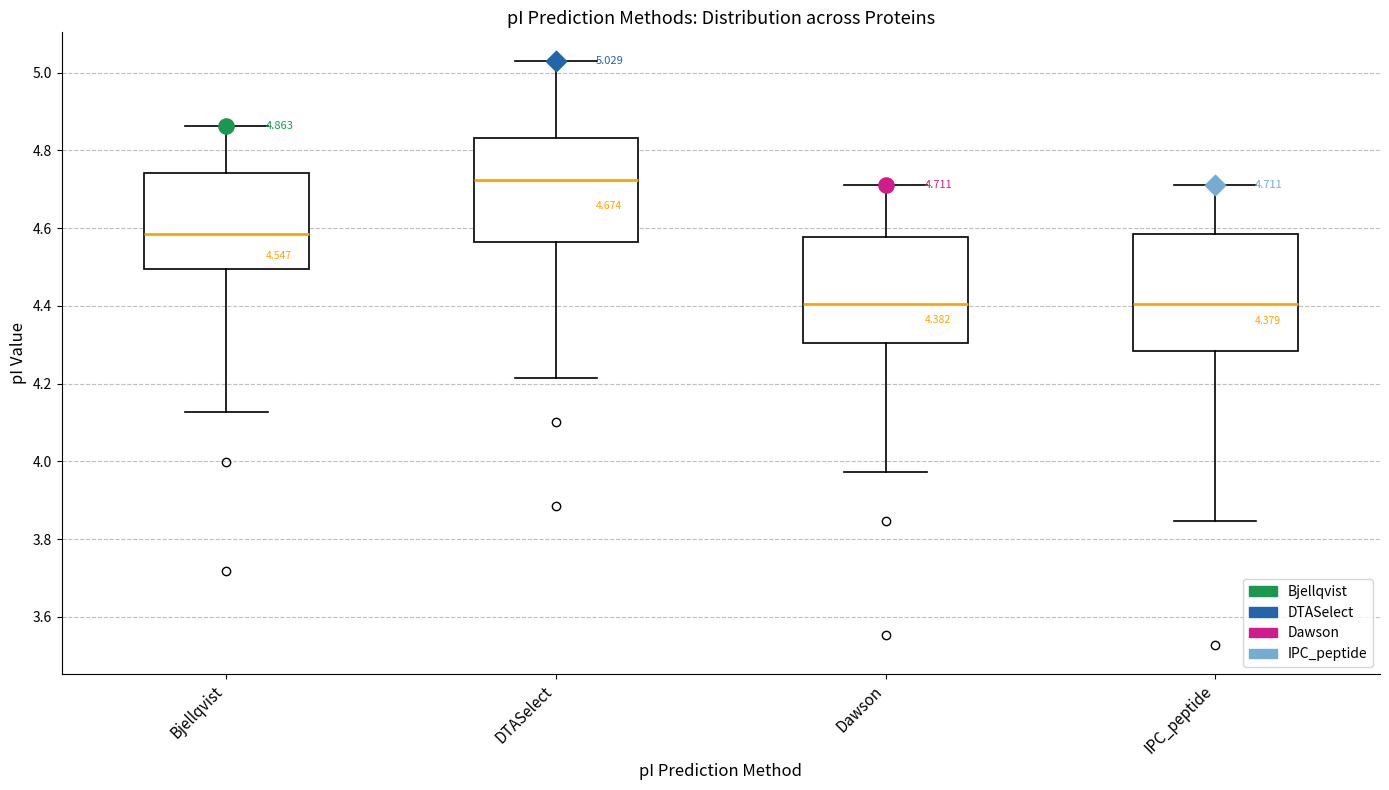

Which box has the highest median line?

DTASelect